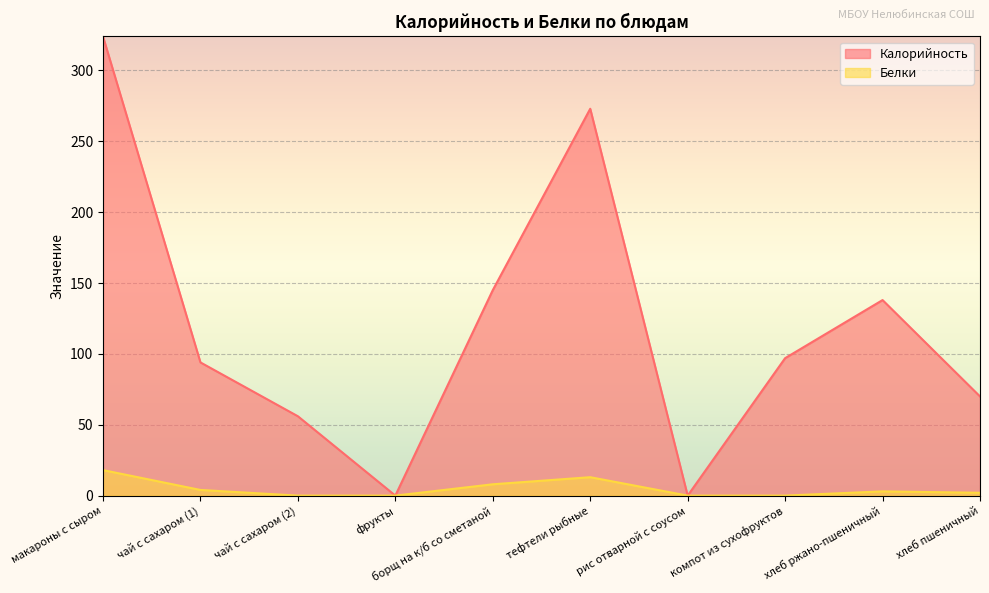

Is it true that Калорийность equals 206 at борщ на к/б со сметаной?

False